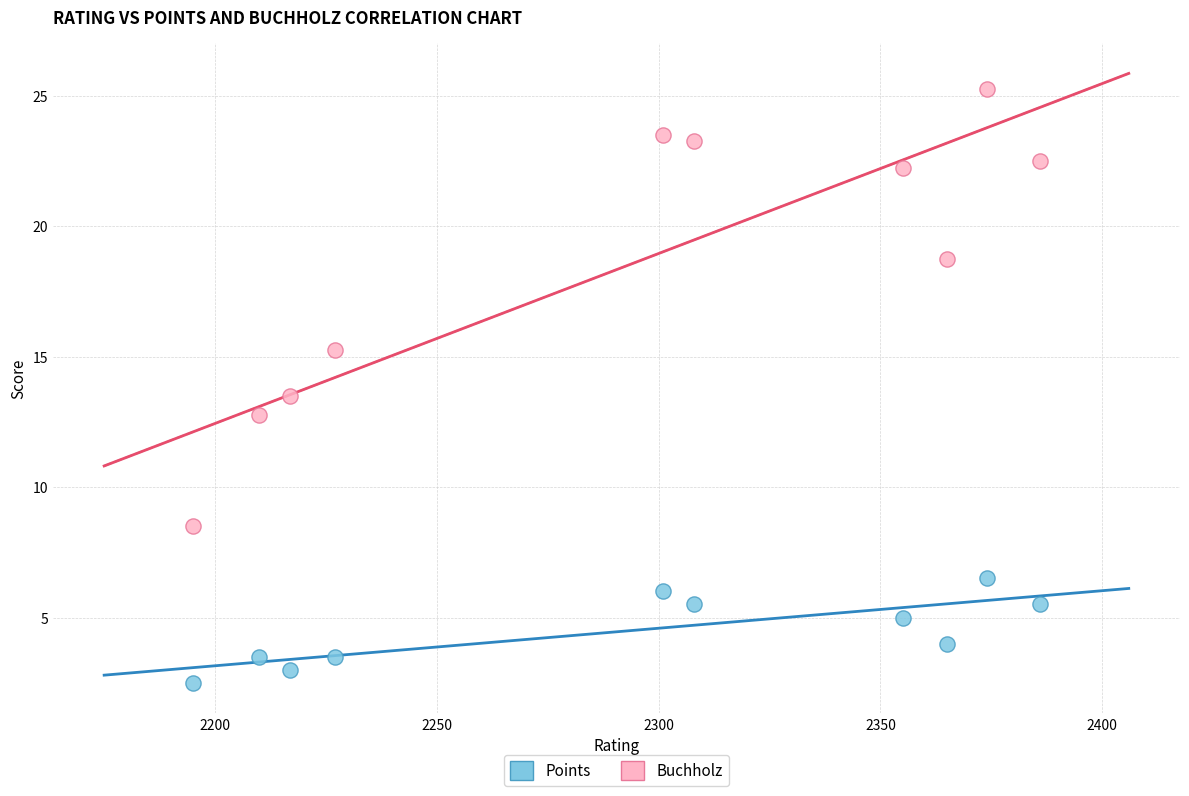

Which series has the widest spread of Y values?

Buchholz